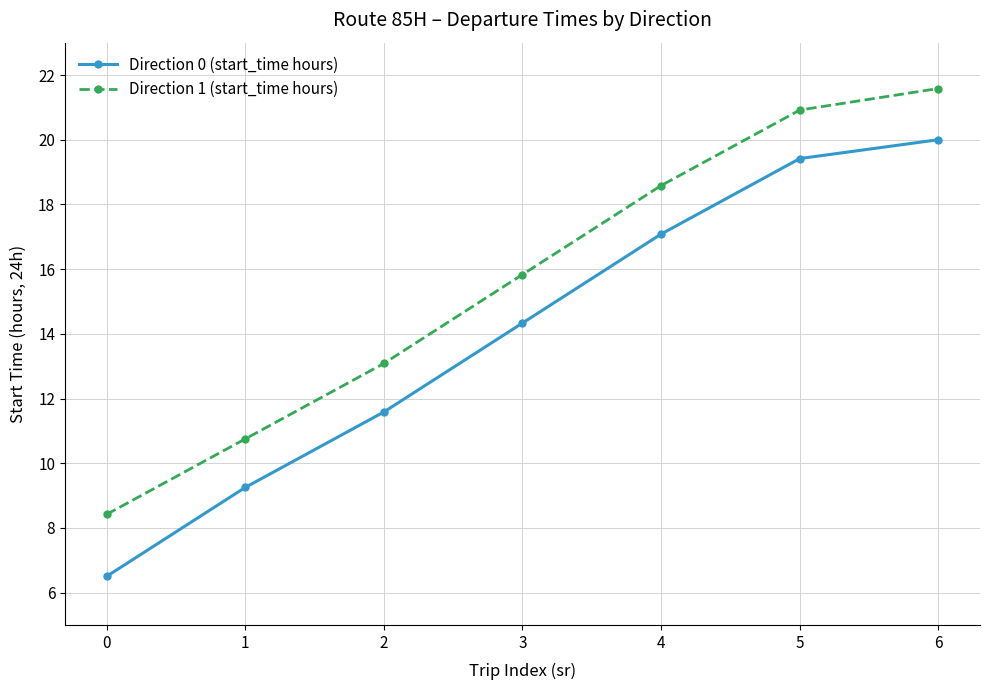

Which series has the largest total across all categories?

Direction 1 (start_time hours)